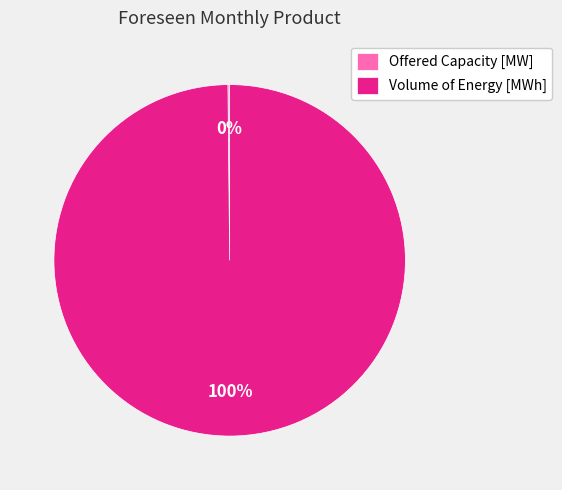

What is the majority slice?

Volume of Energy [MWh]